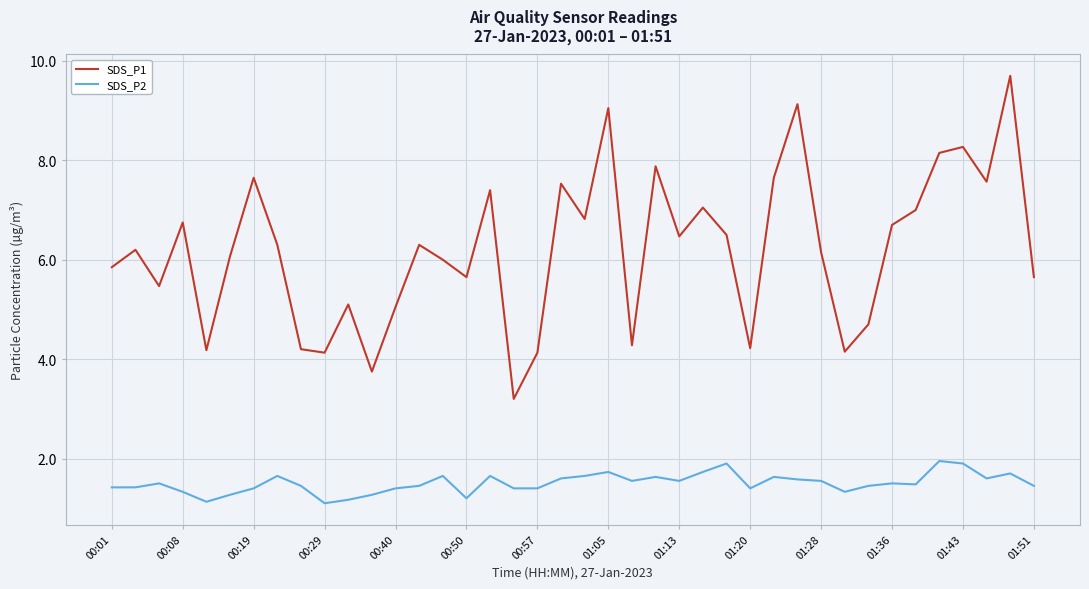

Which series has the largest total across all categories?

SDS_P1